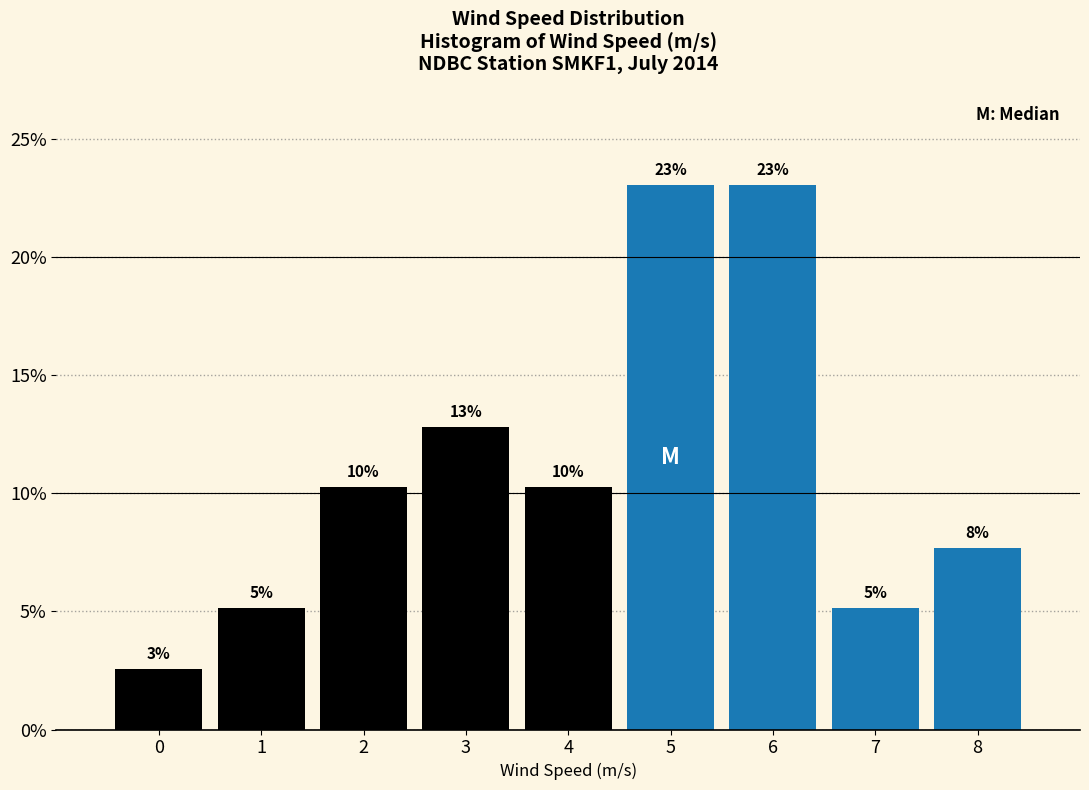

How many bars are there in total?

9